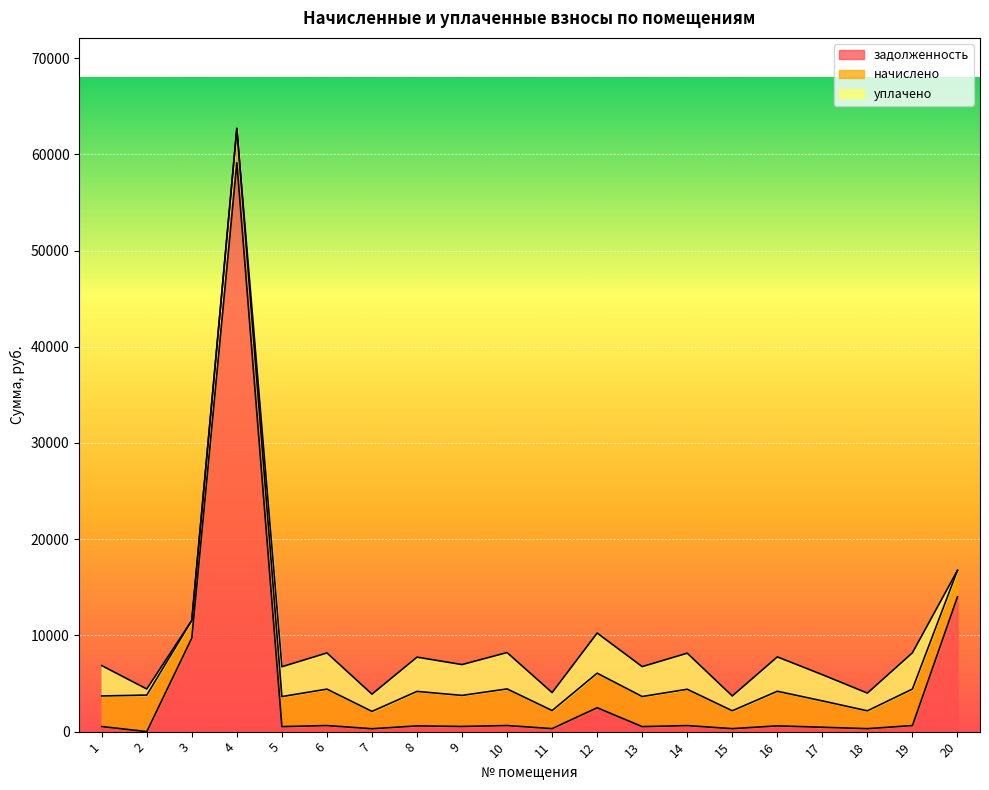

How many data points in начислено are above 3225?

10